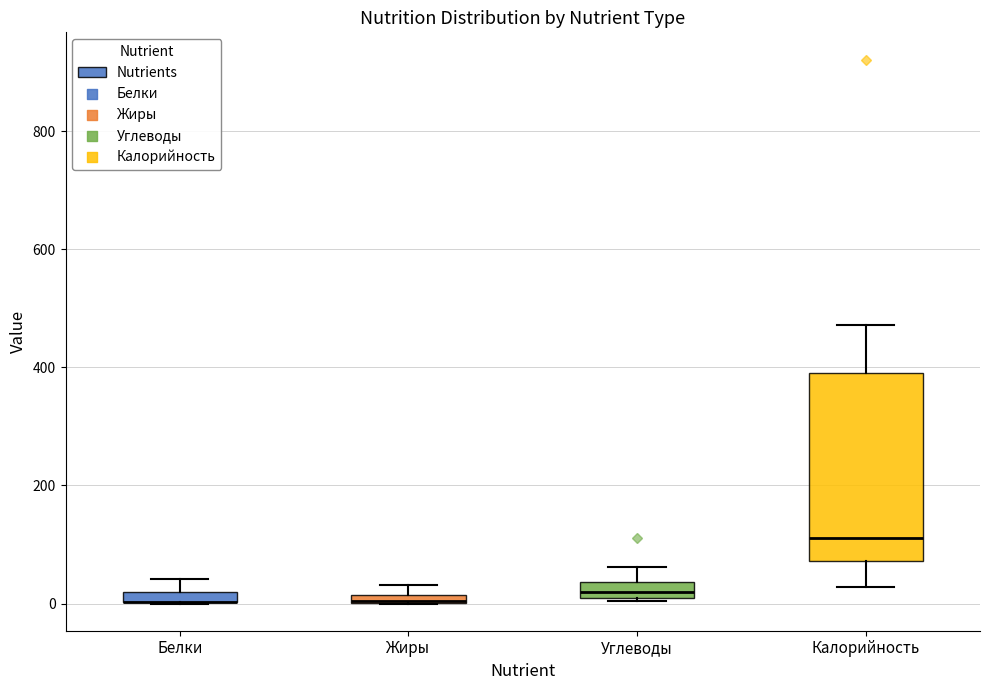

Where is the upper edge of the box for Жиры on the y-axis? The values are not printed on the chart, so give them approximately, as read against the axis.

20